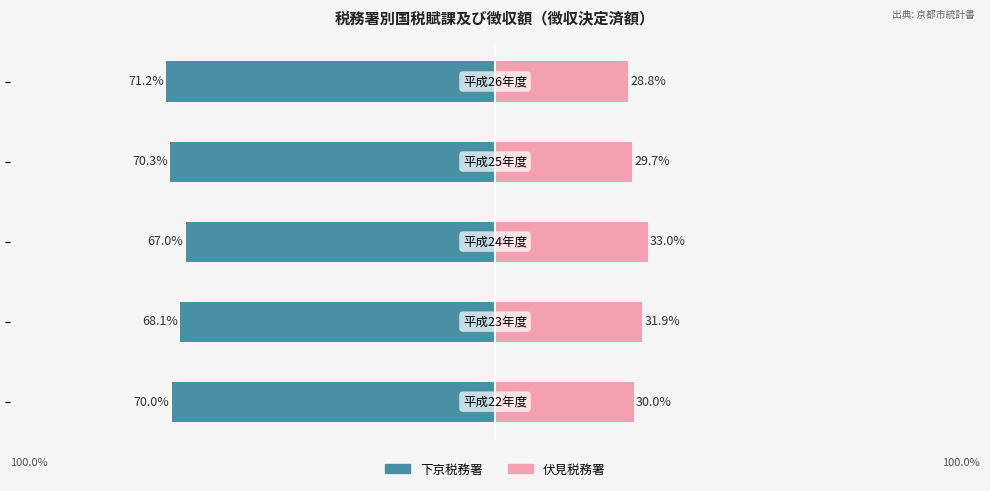

What is the difference between the 伏見税務署 values at −25 and −100?

3.1